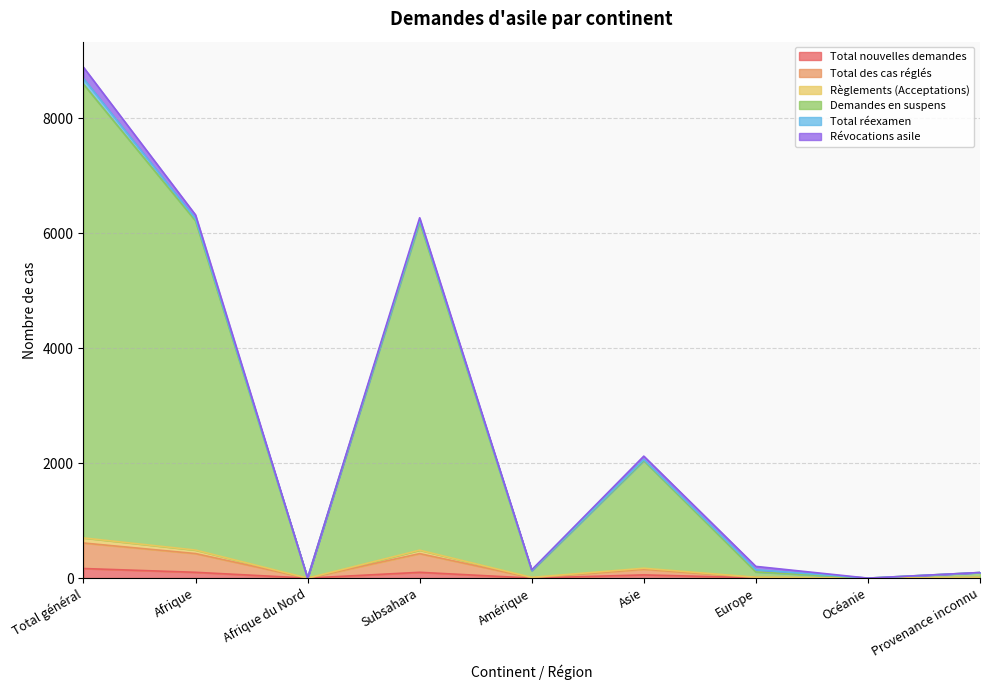

At which label does Règlements (Acceptations) first exceed 204?

Total général